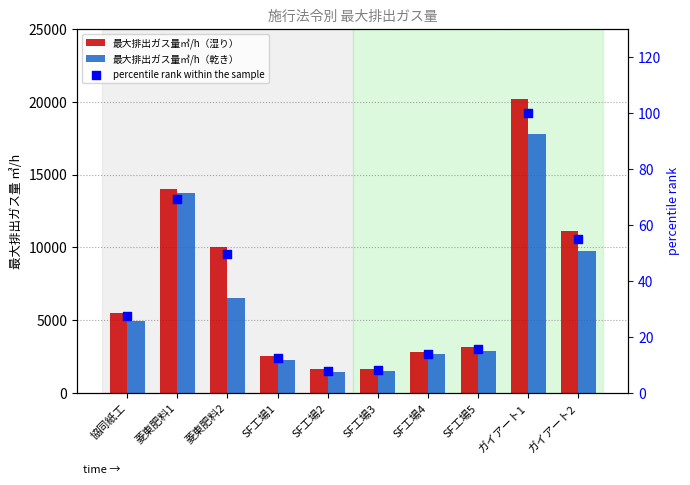

Which series has the largest Y range (max minus min)?

最大排出ガス量㎥/h（湿り）